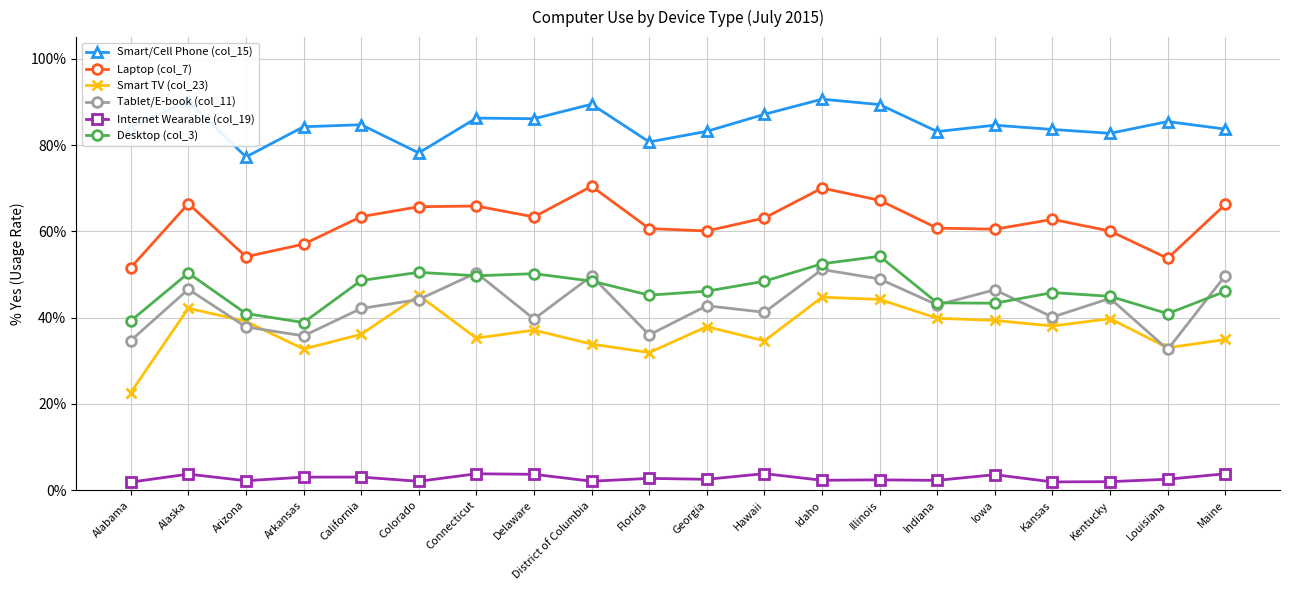

Is this an area chart (filled region under the line)?

No